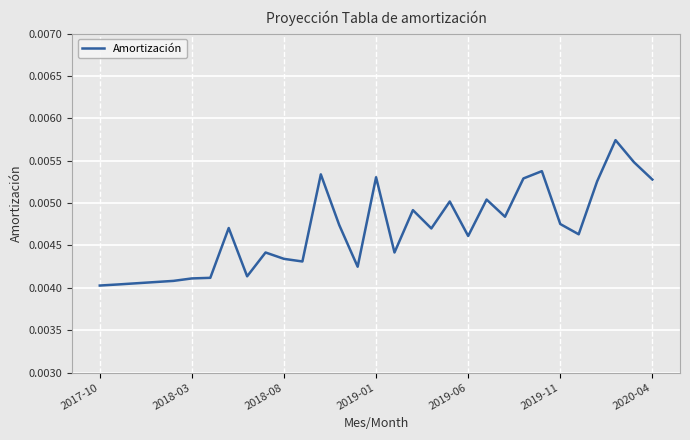

How many lines are shown in the chart?

1